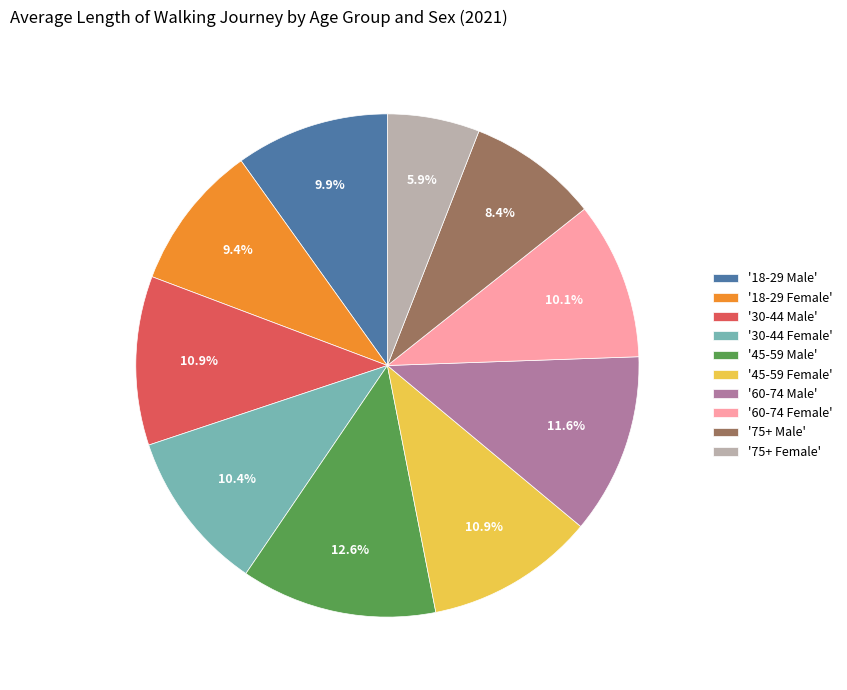

What is the total percentage of '45-59 Male' and '18-29 Male'?

22.5%